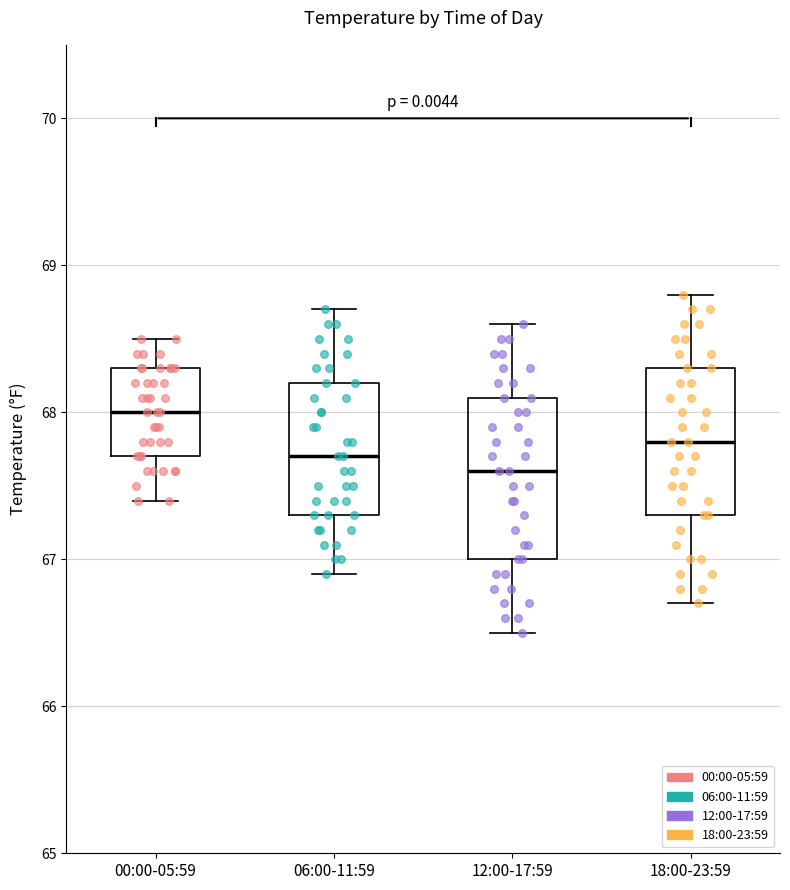

Reading left to right, read every box against the y-axis: the position of its median line, the range the box covers, and the ends of its whiskers. The values are not printed on the chart, so give them approximately, as read against the axis.

00:00-05:59: median 68.0, box 67.7 to 68.3, whiskers 67.4 to 68.5
06:00-11:59: median 67.7, box 67.3 to 68.2, whiskers 66.9 to 68.7
12:00-17:59: median 67.6, box 67.0 to 68.1, whiskers 66.5 to 68.6
18:00-23:59: median 67.8, box 67.3 to 68.3, whiskers 66.7 to 68.8